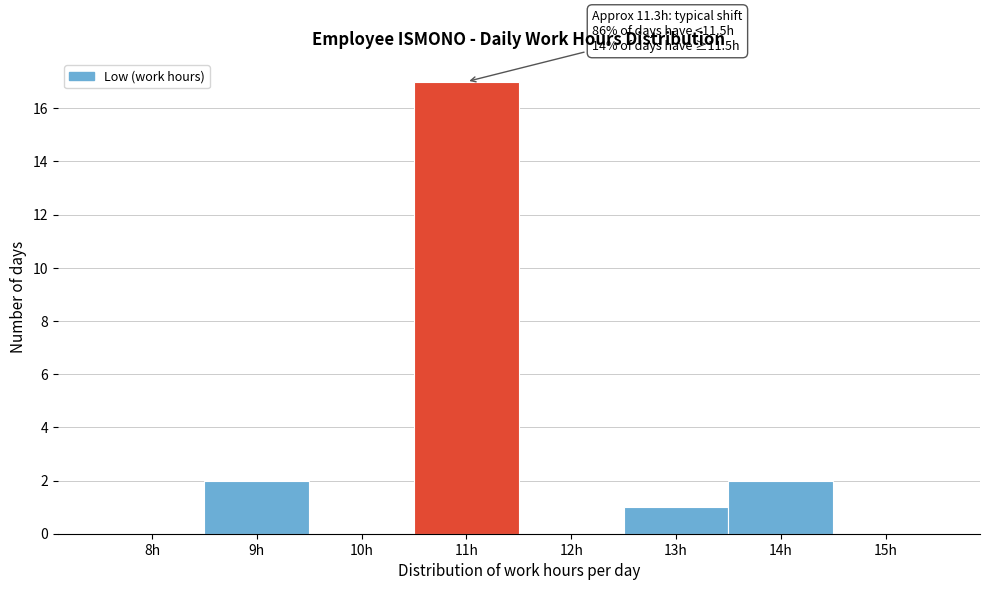

Reading left to right, list all the values displayed in this chart.

8h=0	9h=2	10h=0	11h=17	12h=0	13h=1	14h=2	15h=0